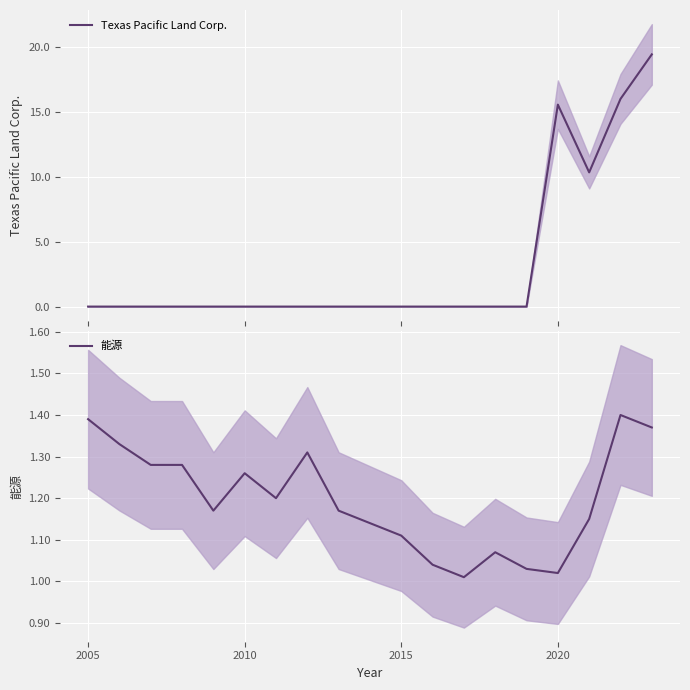

Which series ends up on top after the final intersection of 能源 and Texas Pacific Land Corp.?

Texas Pacific Land Corp.